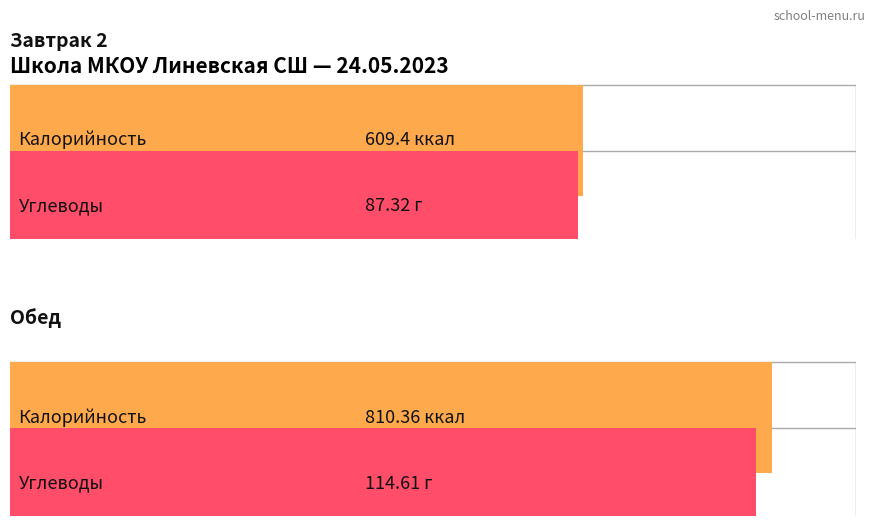

Is it true that Белки equals 42.6 at Обед?

False